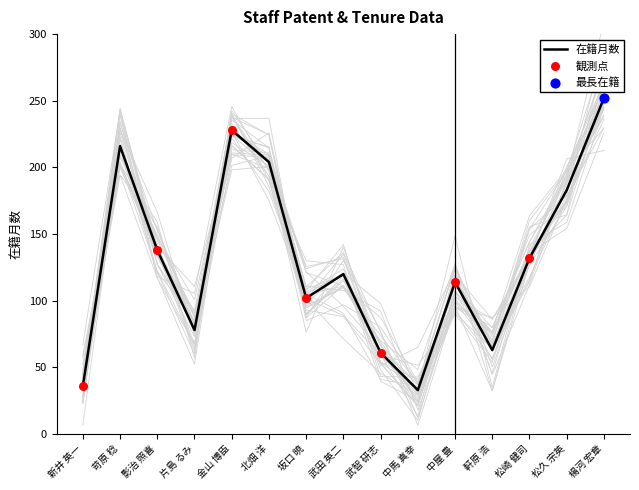

At how many categories does at least one series exceed 249?

1